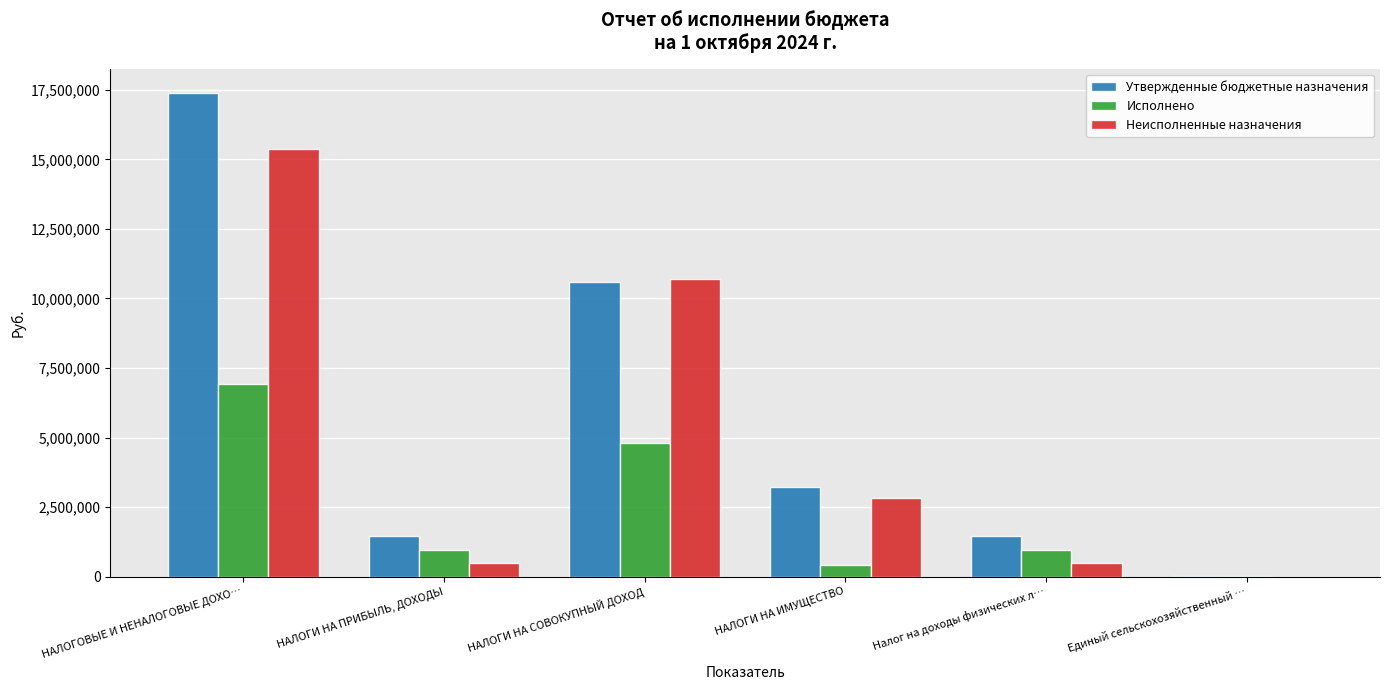

At which category does the chart reach its peak across all series?

НАЛОГОВЫЕ И НЕНАЛОГОВЫЕ ДОХО…